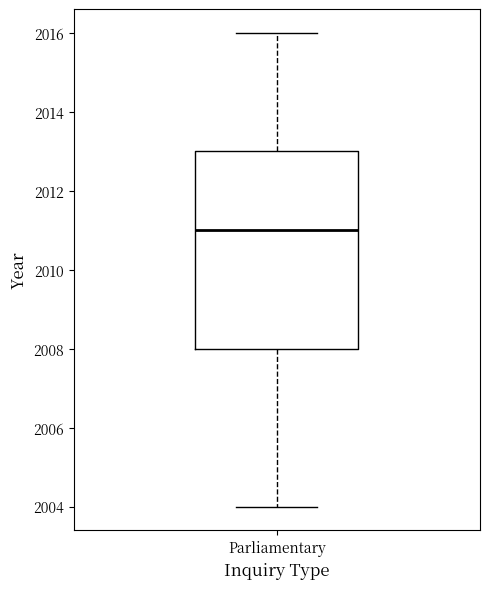

Read this box plot against the y-axis: the position of the median line, the range covered by the box, and the ends of both whiskers. The values are not printed on the chart, so give them approximately, as read against the axis.

median 2011, box 2008 to 2013, whiskers 2004 to 2016